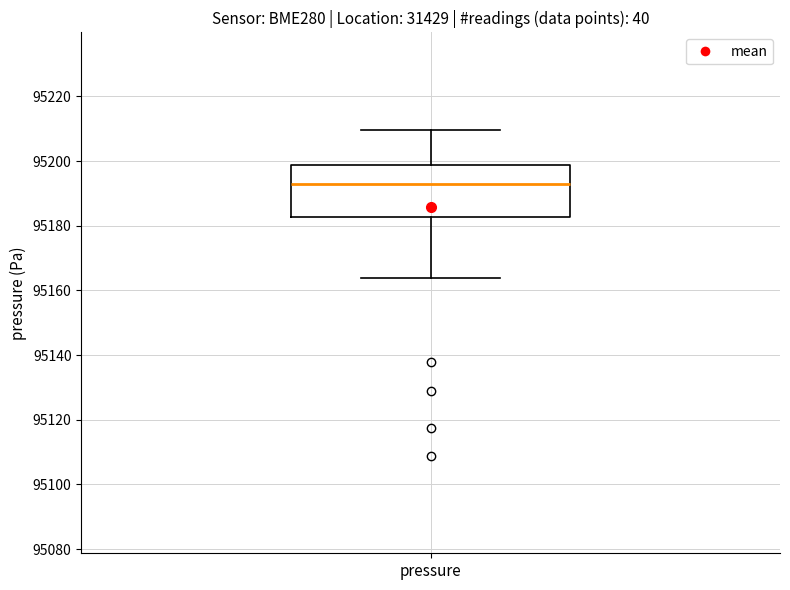

Transcribe this box plot: give where the median line is, the range the box spans, and where the two whiskers end, as read against the y-axis. The values are not printed on the chart, so give them approximately, as read against the axis.

median 95194, box 95182 to 95198, whiskers 95164 to 95210